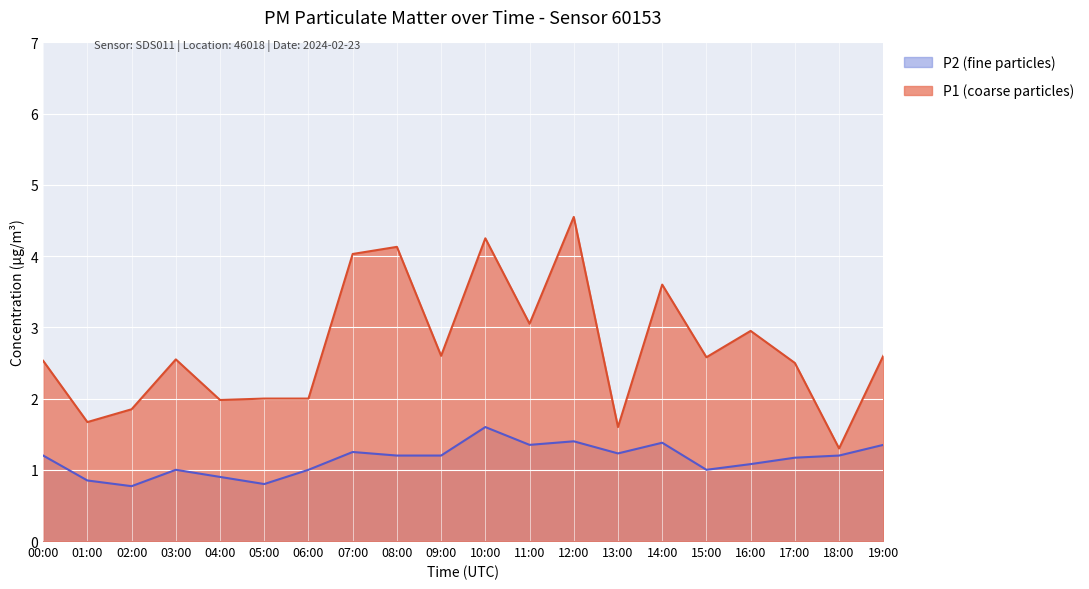

How many interior local peaks does the P2 series have?

5